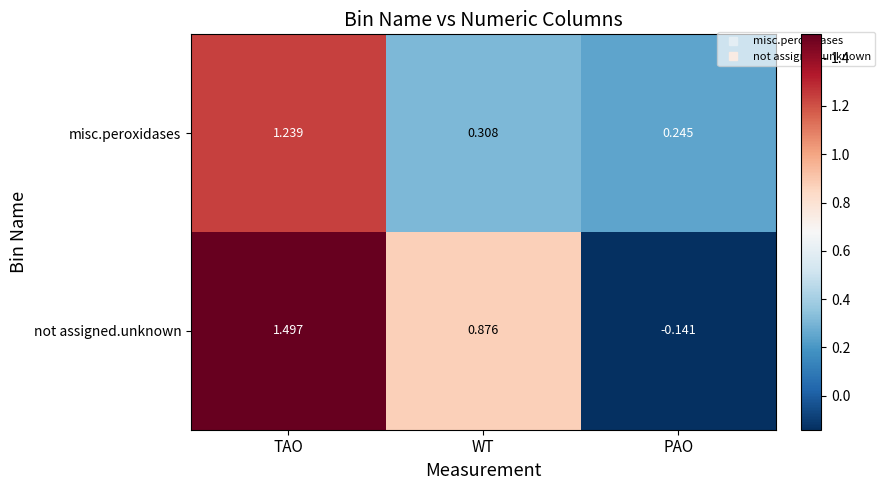

At which label does misc.peroxidases reach its peak?

TAO